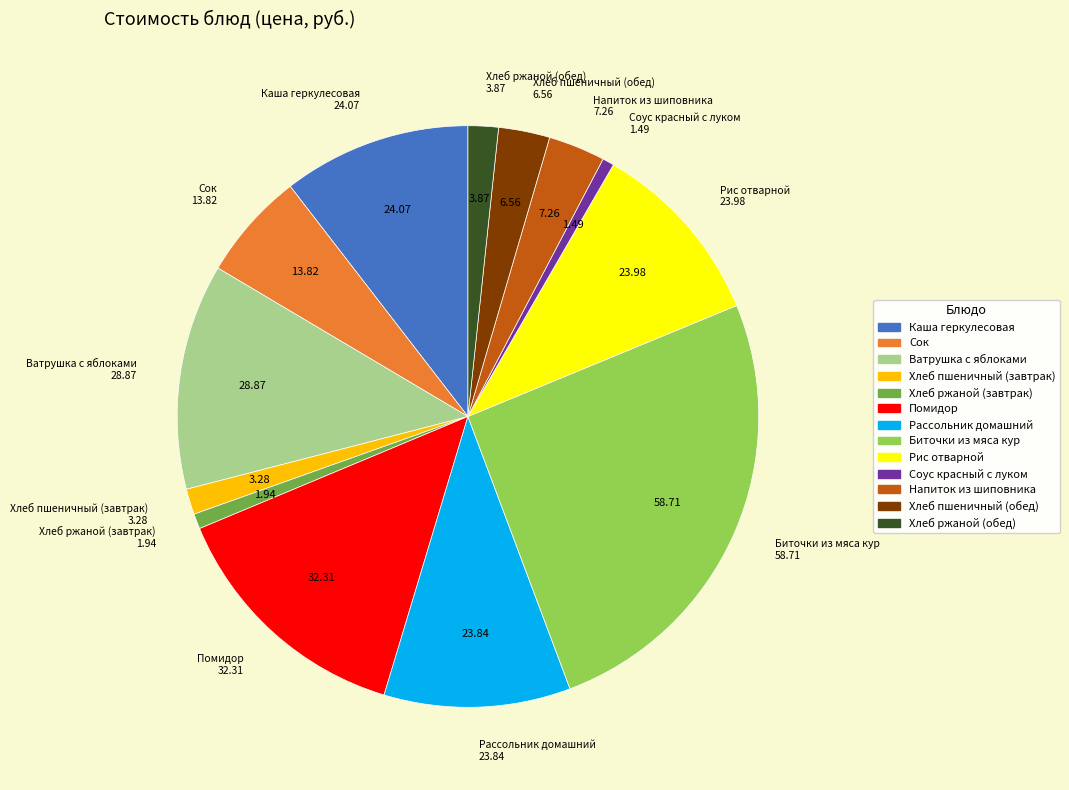

The Хлеб пшеничный (обед) slice represents 3% of the pie. True or false?

True